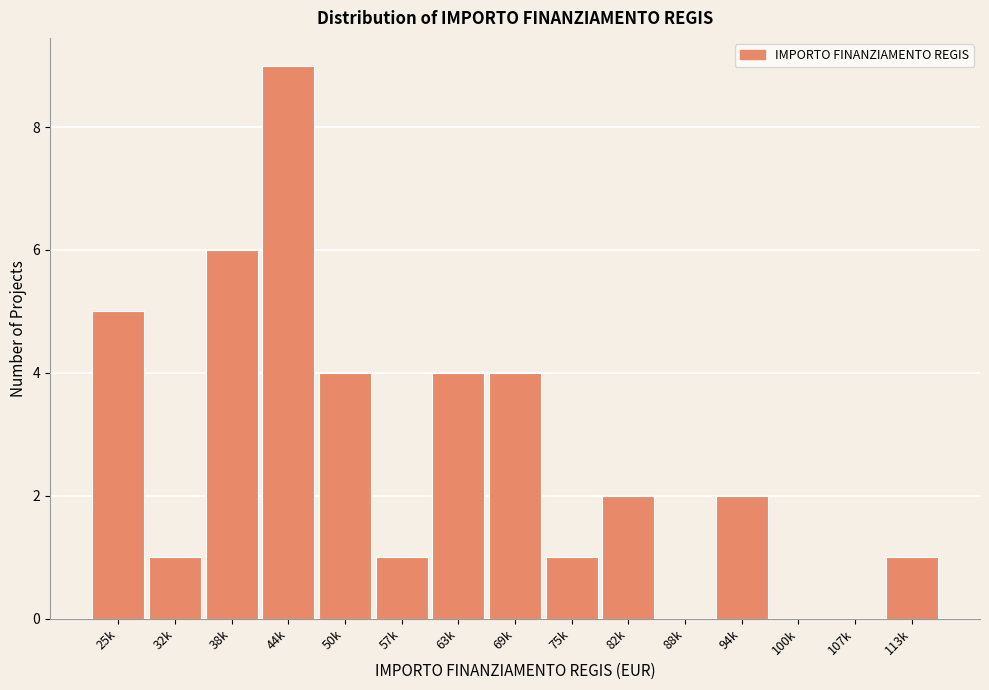

Reading left to right, transcribe all the data shown in this chart.

25k=5	32k=1	38k=6	44k=9	50k=4	57k=1	63k=4	69k=4	75k=1	82k=2	88k=0	94k=2	100k=0	107k=0	113k=1